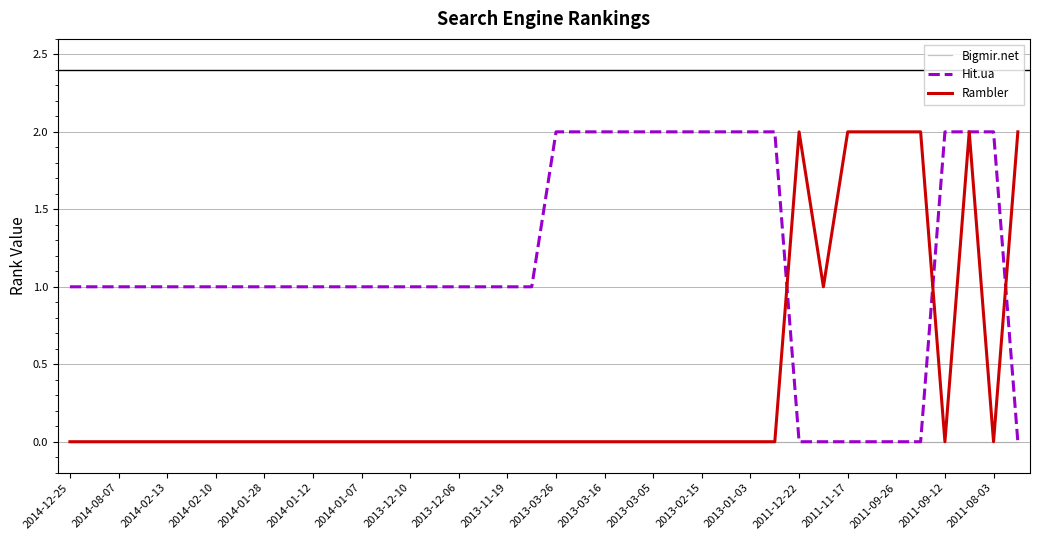

List the series in order of their overall mean, lowest first.

Bigmir.net, Rambler, Hit.ua